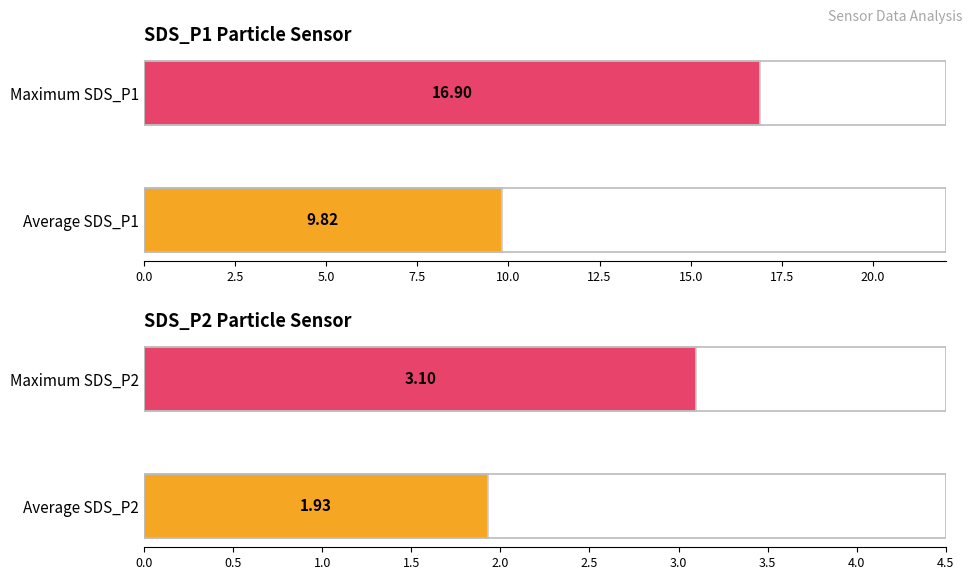

How many series are shown in this chart?

2